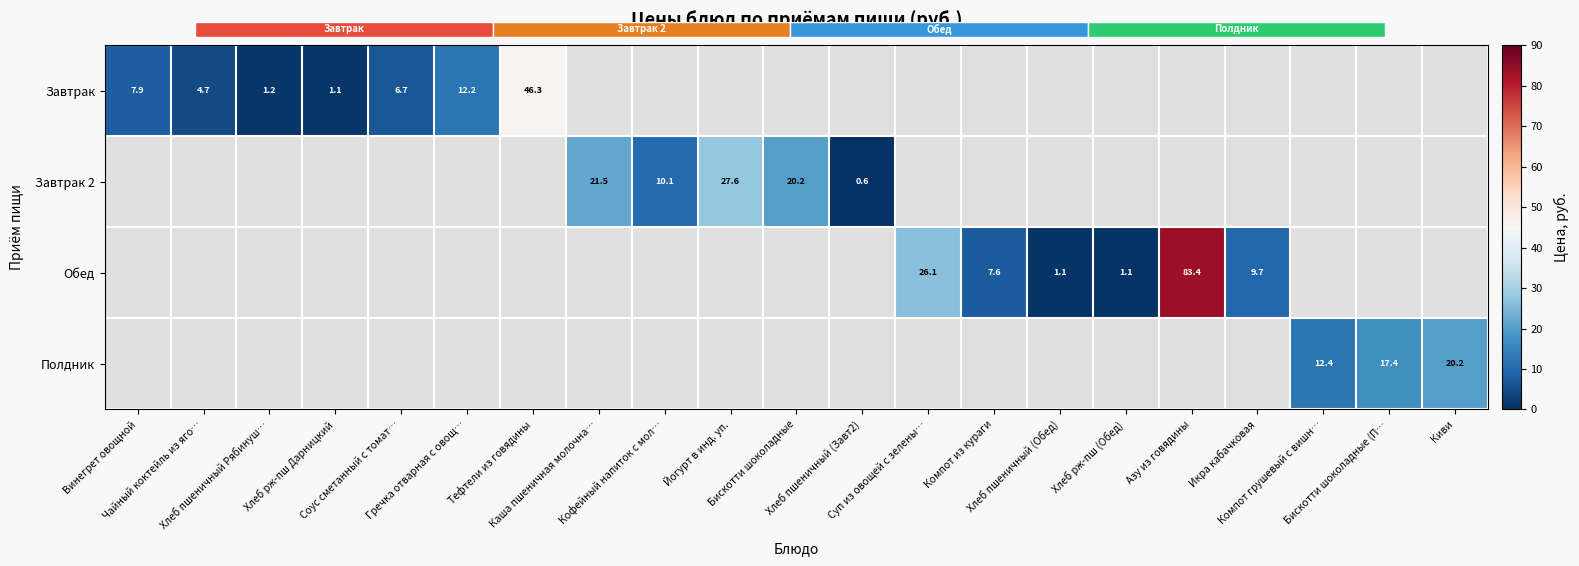

What is the maximum value shown in the chart?

83.4